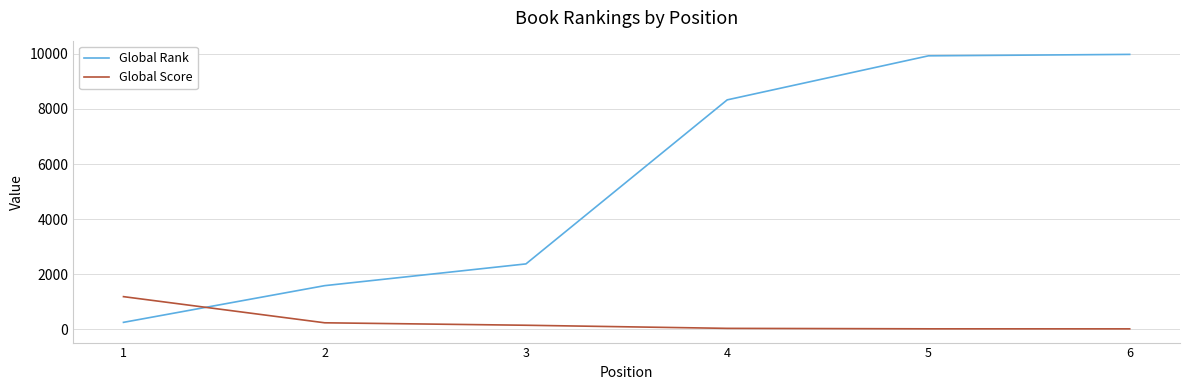

What is the sum of the Global Score values at 5 and 2?

261